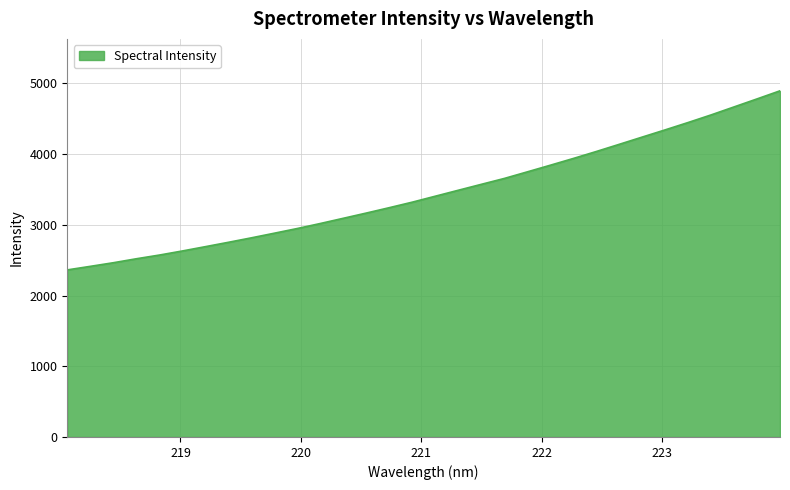

What is the difference between the maximum and minimum values?

2531.9